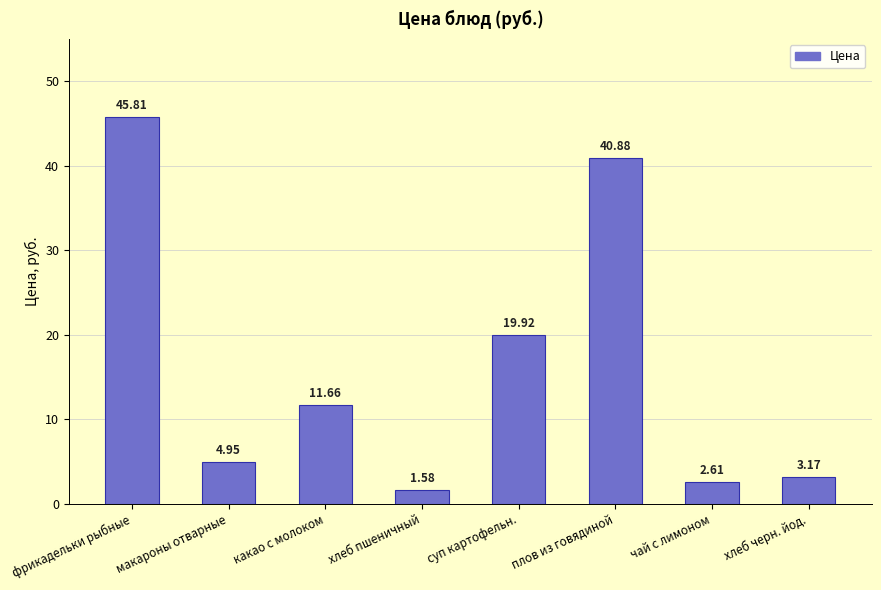

What is the difference between the values at плов из говядиной and чай с лимоном?

38.3